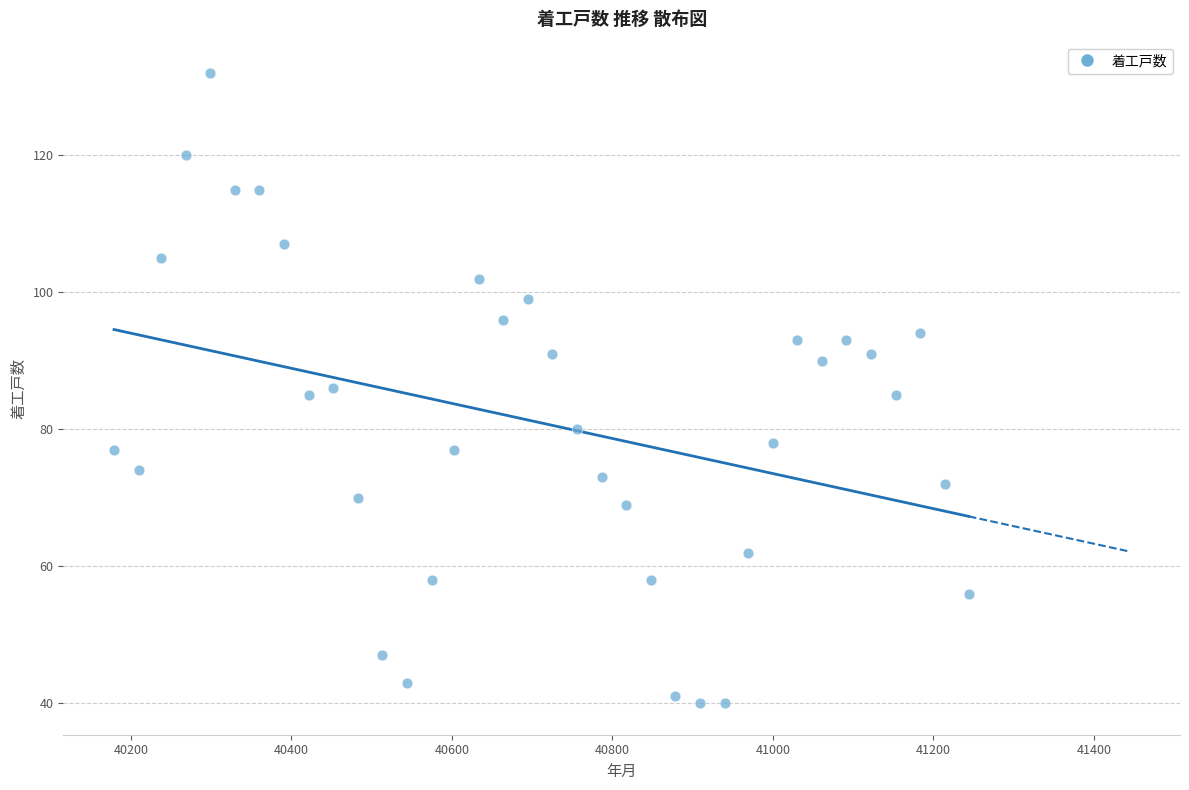

What is the range of X values (max minus min)?

1065